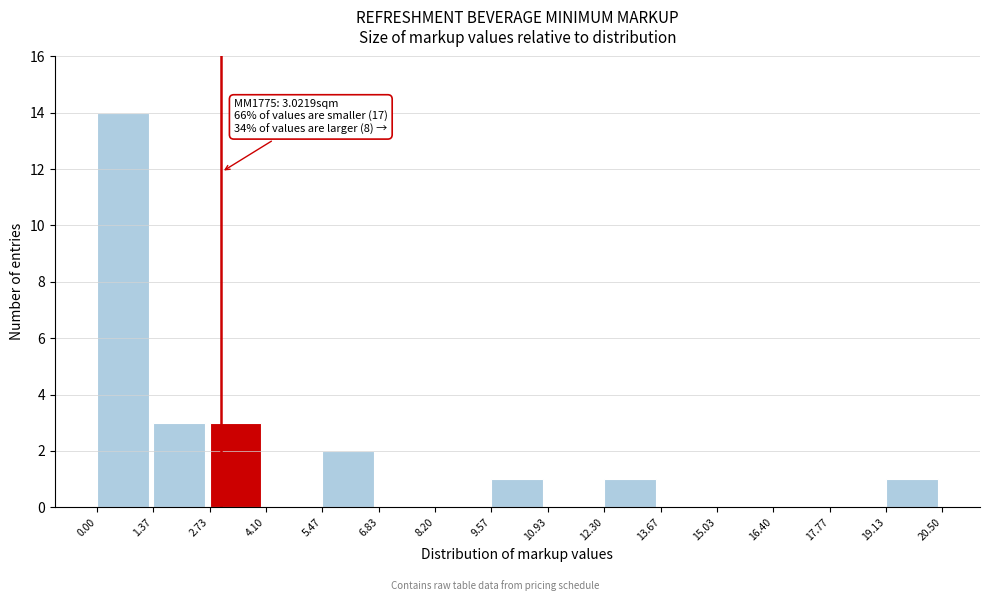

Which range on the x-axis has the tallest bar?

0.00 to 1.37